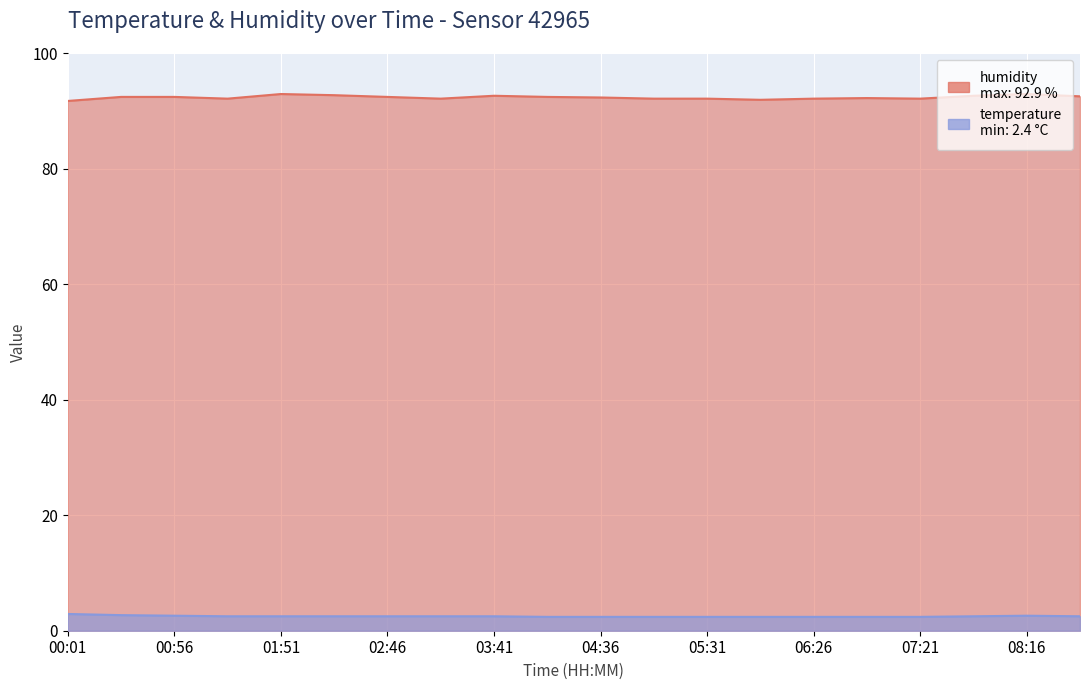

In humidity, how many points are higher than both neighbors (excluding endpoints)?

4